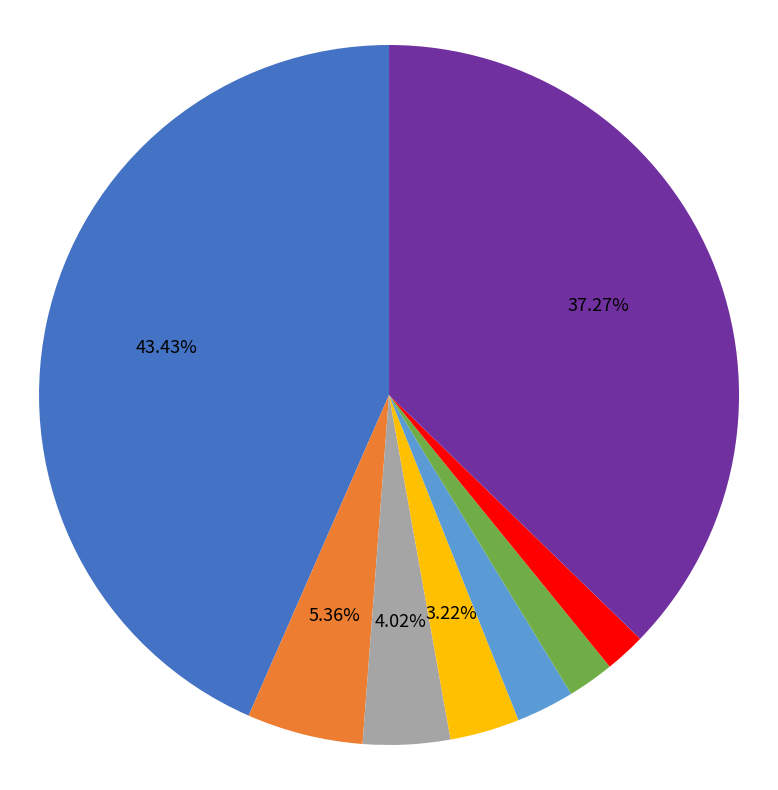

Does any single category account for the majority?

No